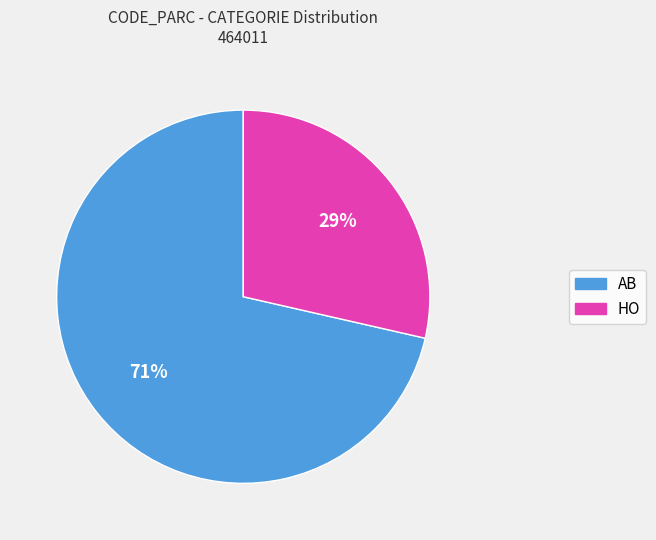

Between HO and AB, which is larger?

AB